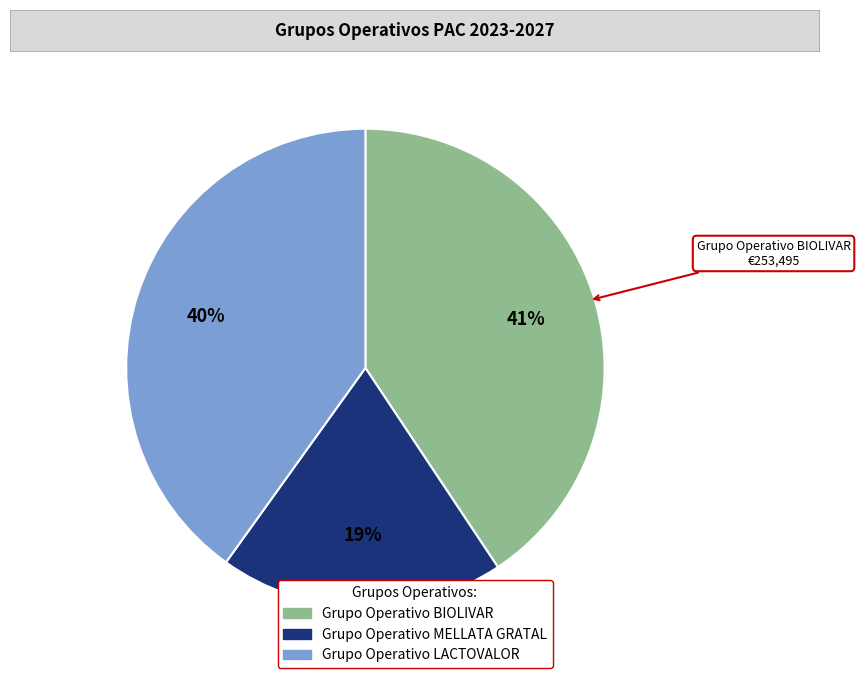

To the nearest percent, what percentage of the pie is Grupo Operativo MELLATA GRATAL?

19%